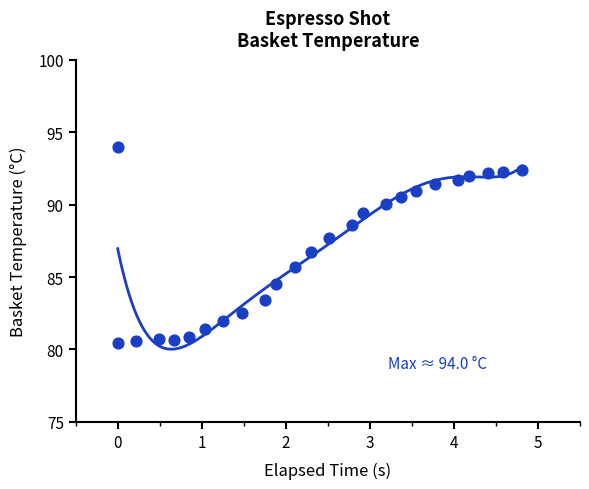

What Y value in the scatter plot is closest to 87?

86.8